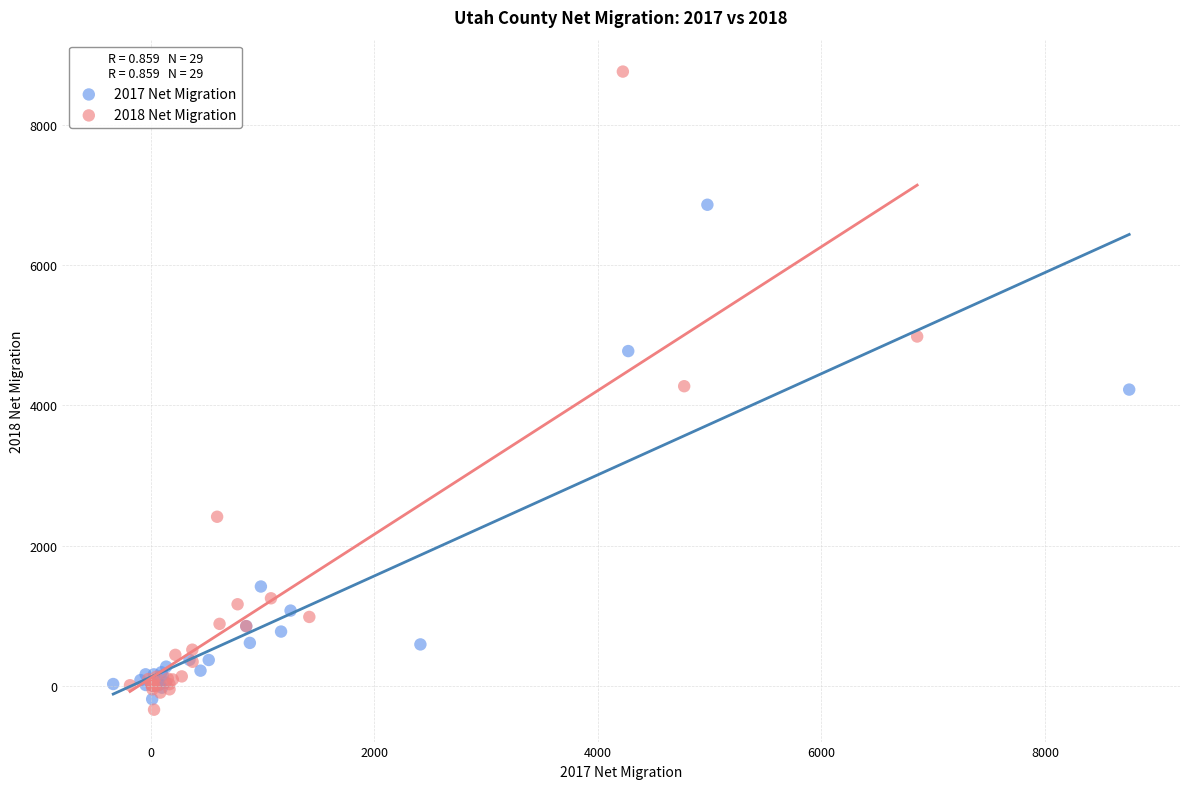

Which series contains the lowest Y value?

2018 Net Migration